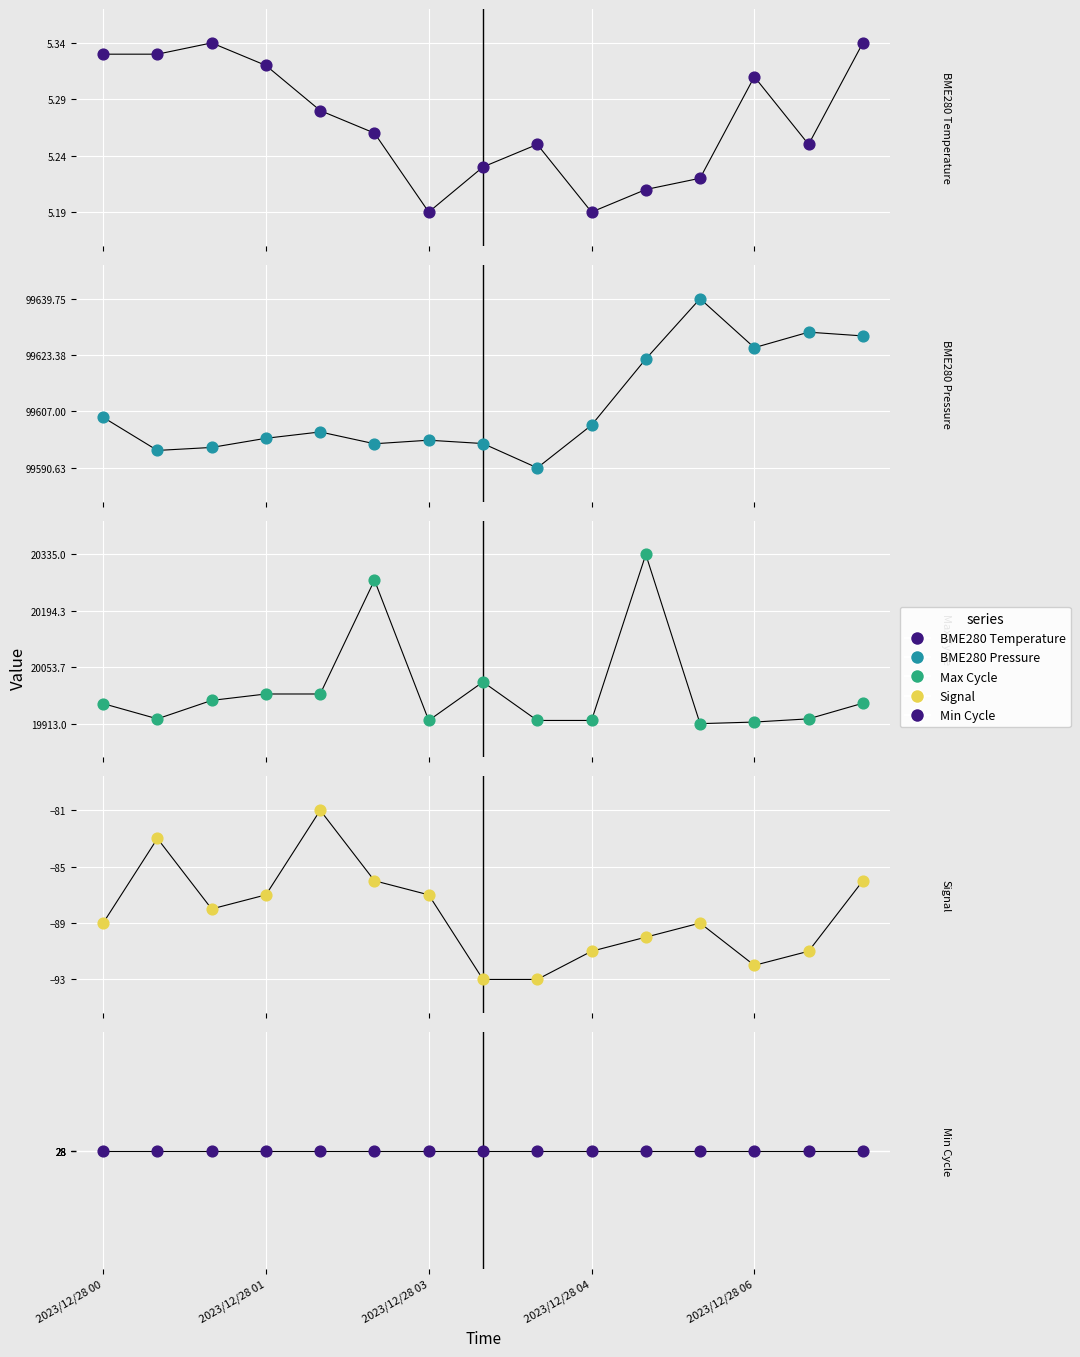

Which series reaches the minimum Y coordinate?

Signal